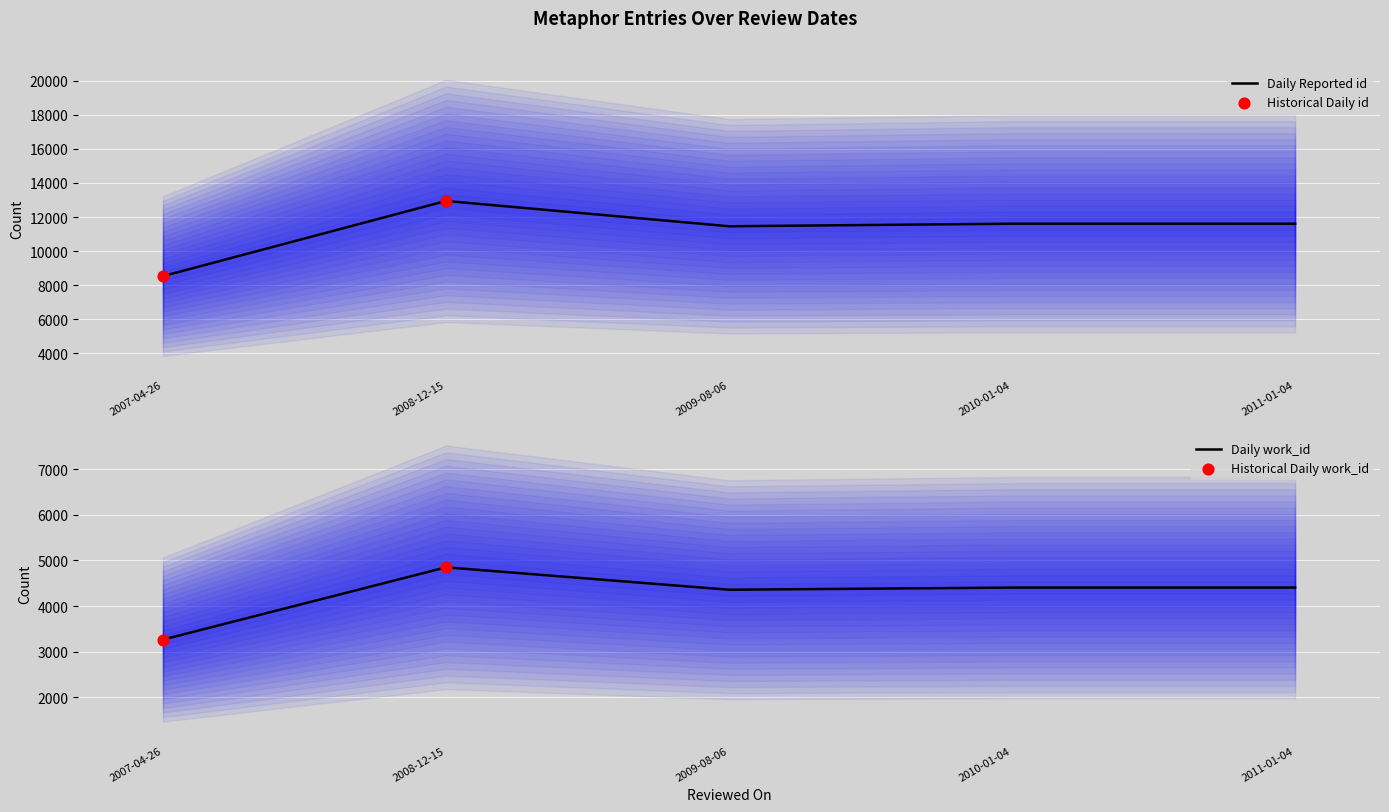

What are all the series names shown in the legend?

id, work_id